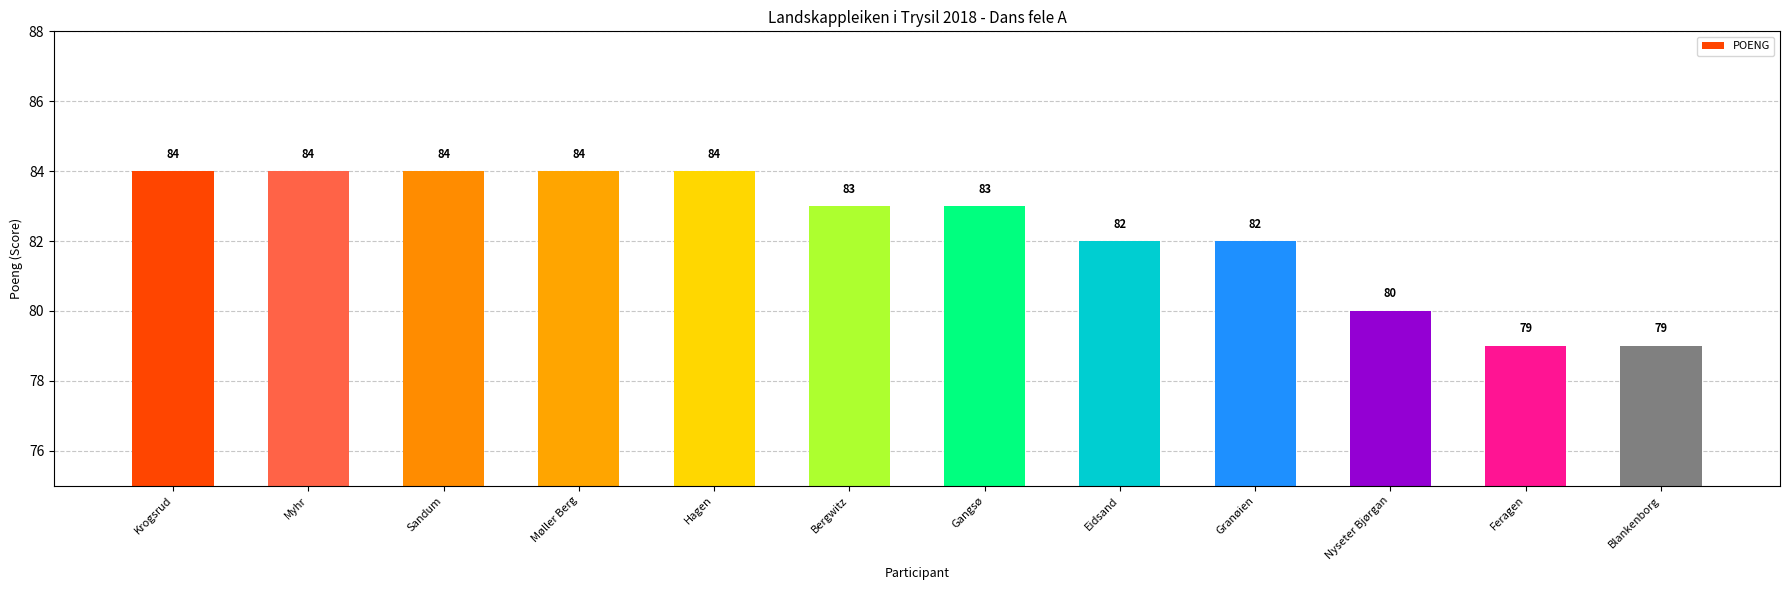

What is the average value?

82